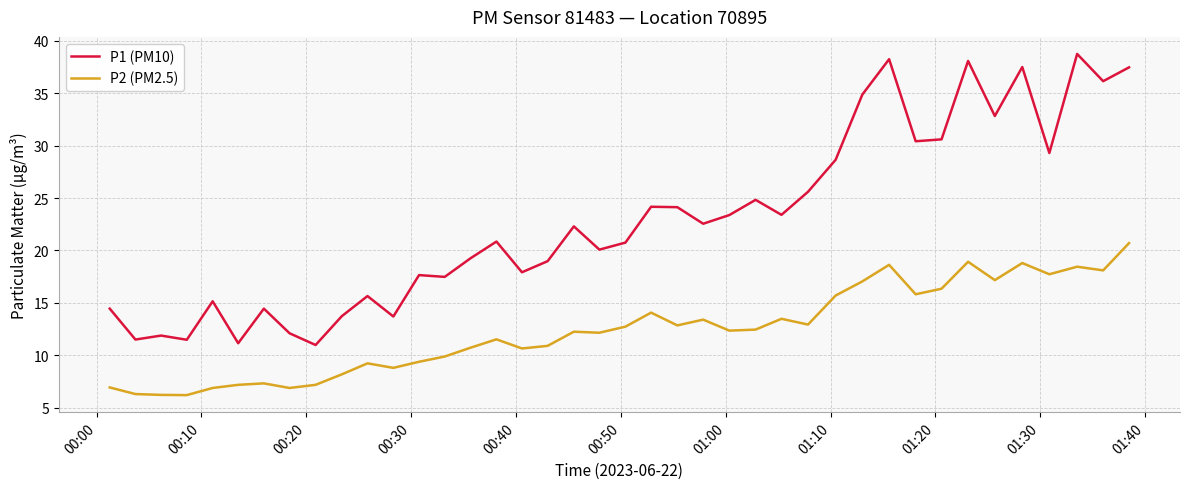

Rank the series by their average value, from lowest to highest.

P2 (PM2.5), P1 (PM10)